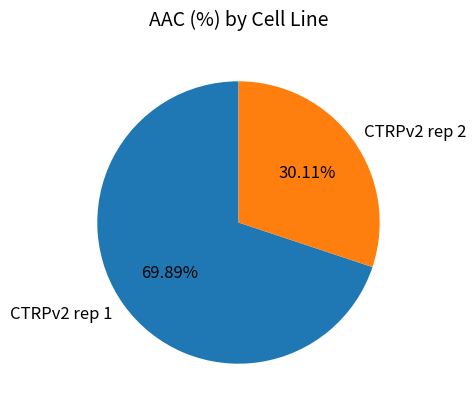

Which category has the smallest portion of the pie?

CTRPv2 rep 2